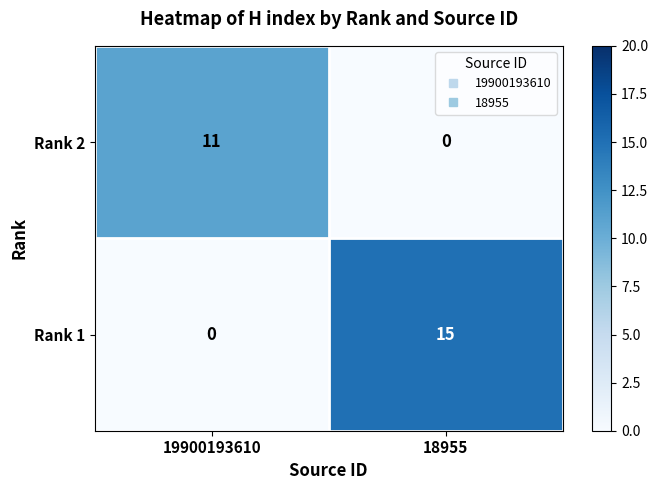

True or false: Rank 2 has a value of 18 at 19900193610.

False